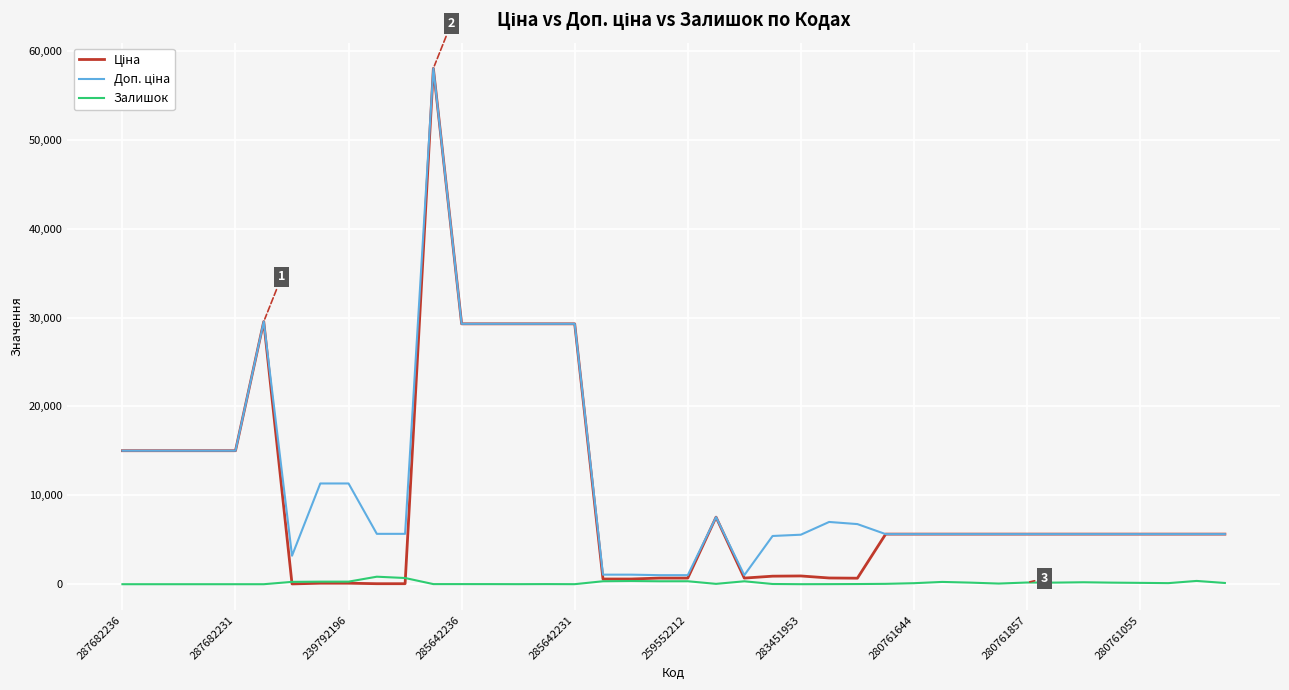

True or false: Залишок has more than 0 interior local peaks.

True